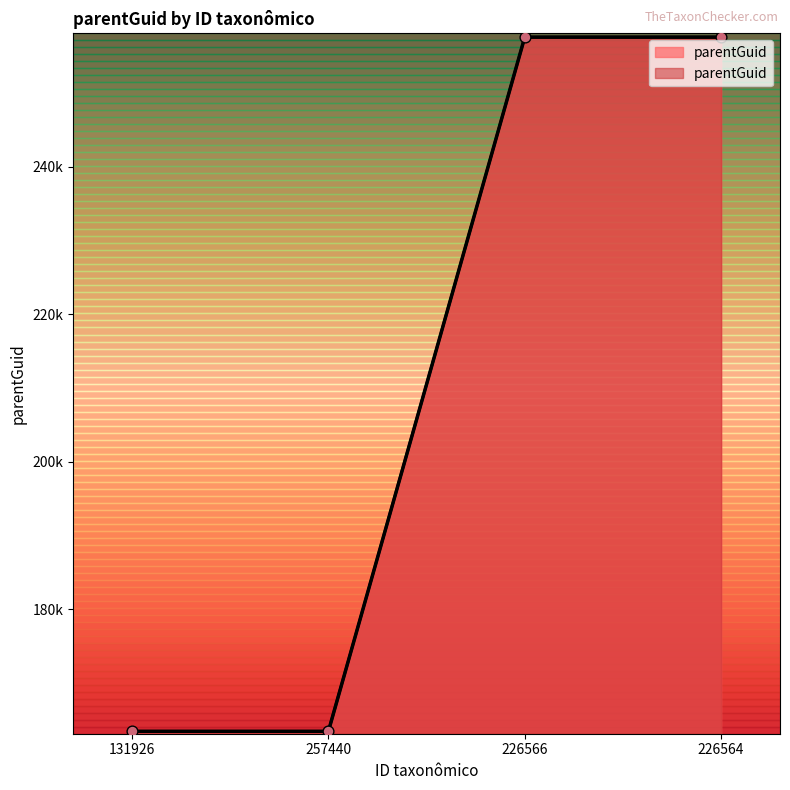

Which has a higher value, 131926 or 226564?

226564